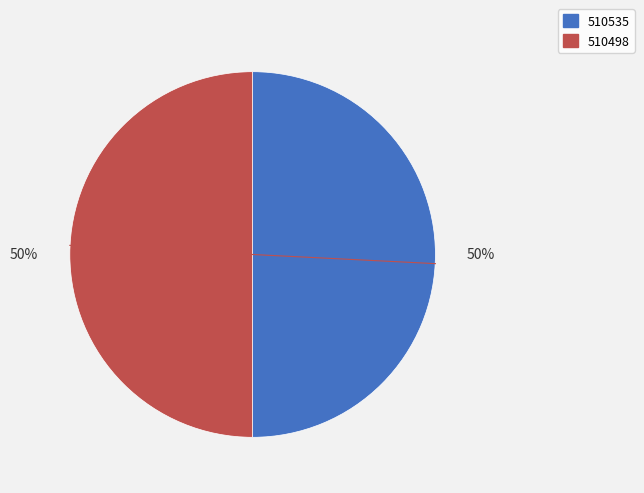

True or false: 510498 accounts for 50% of the total.

True